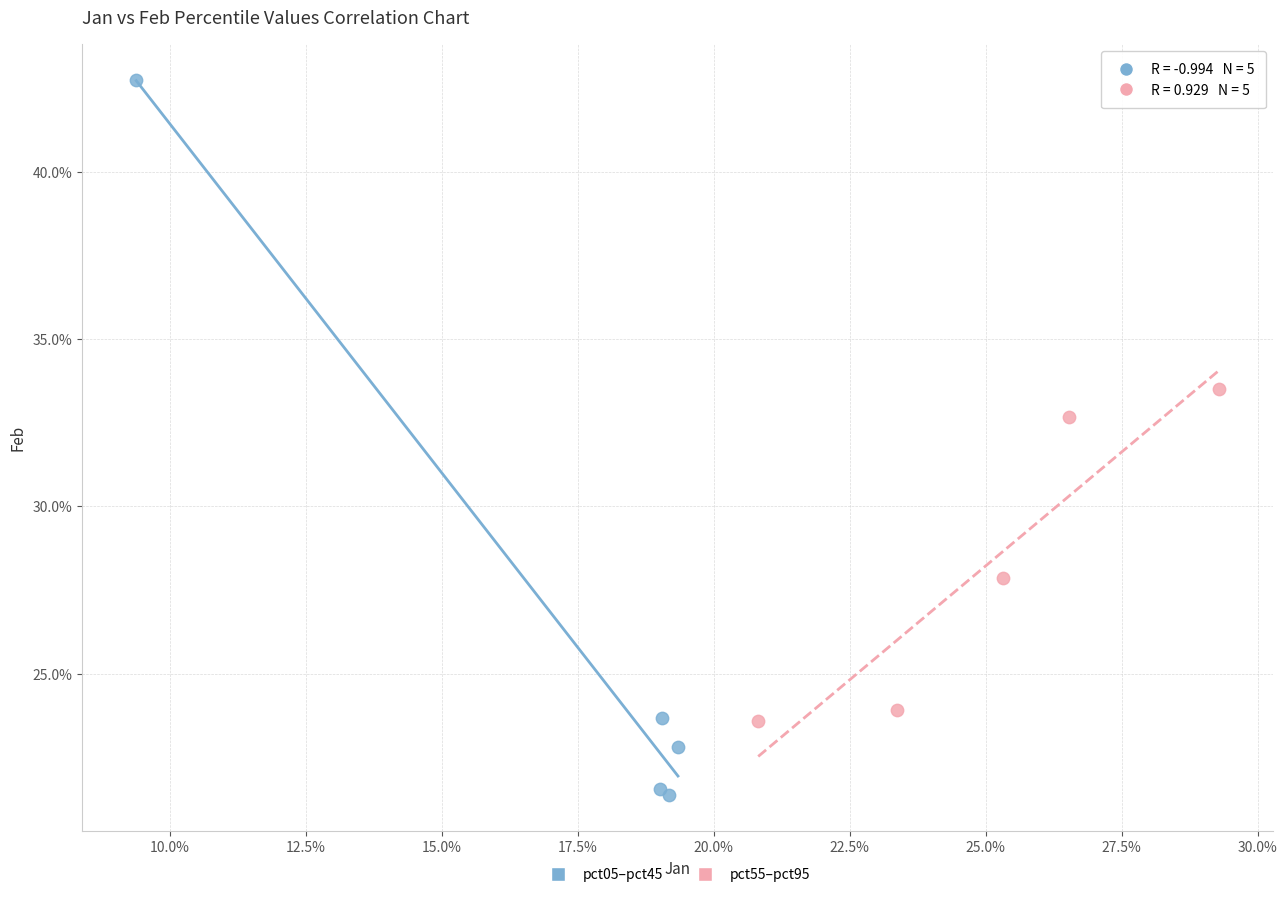

Which series has the largest Y range (max minus min)?

pct05–pct45